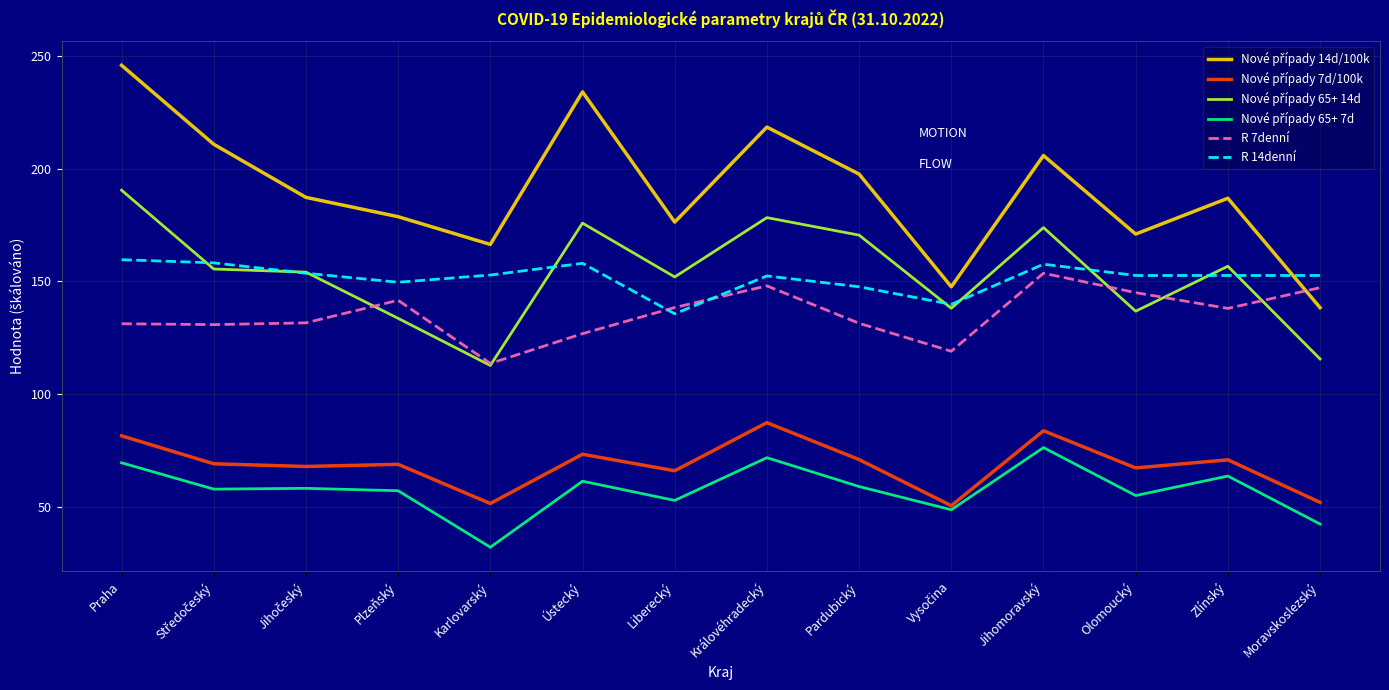

Does the chart have visible grid lines?

Yes